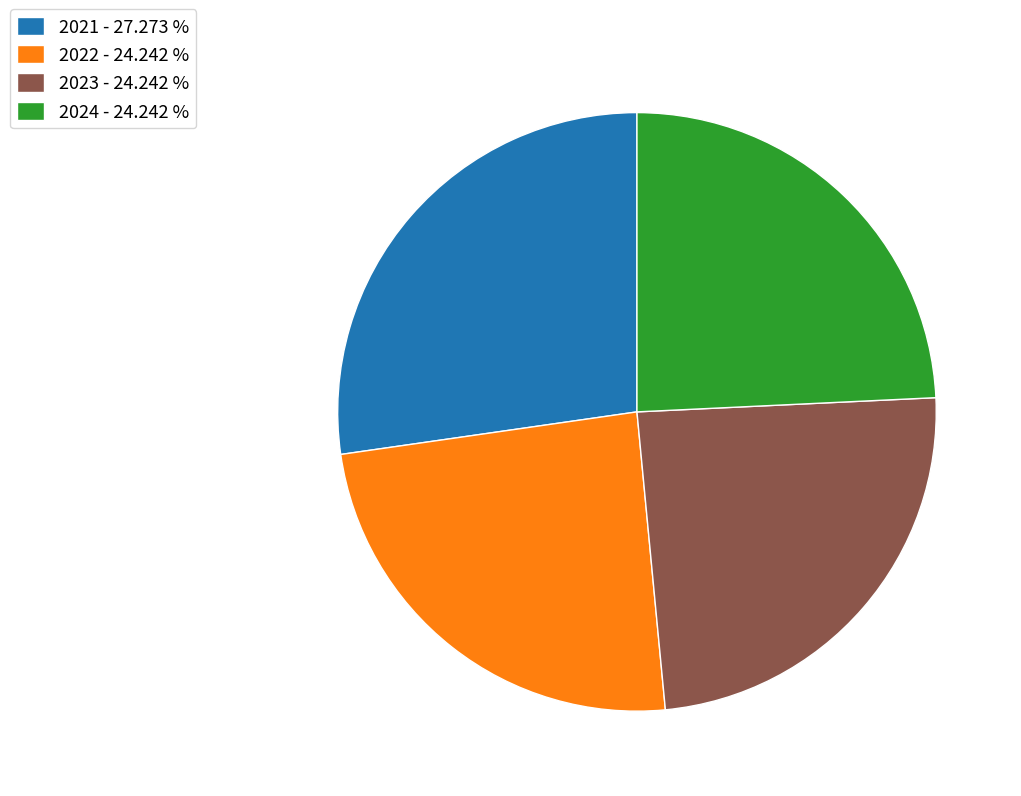

Which category has the biggest portion of the pie?

2021